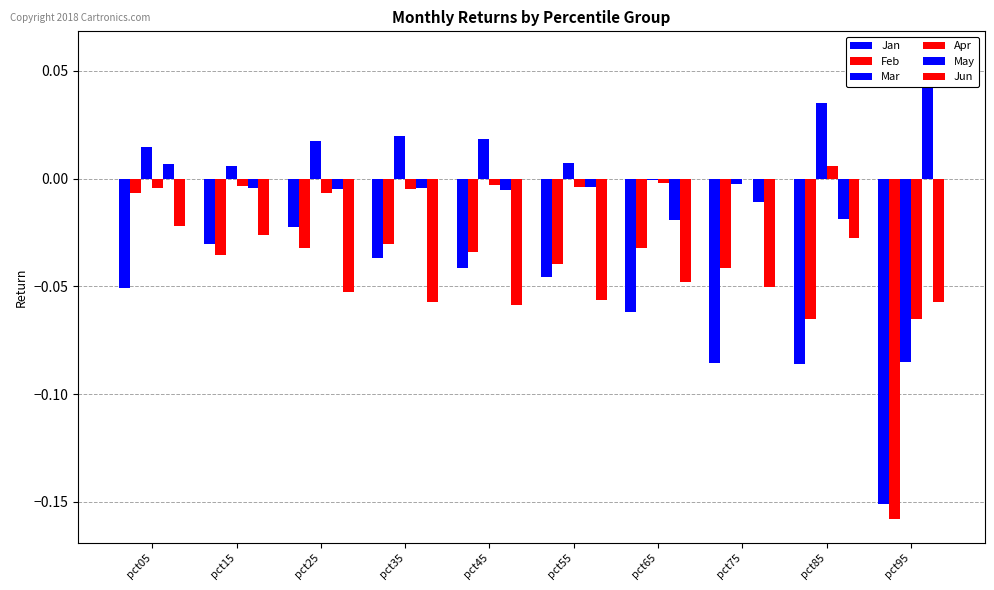

Which series has the largest total across all categories?

Mar